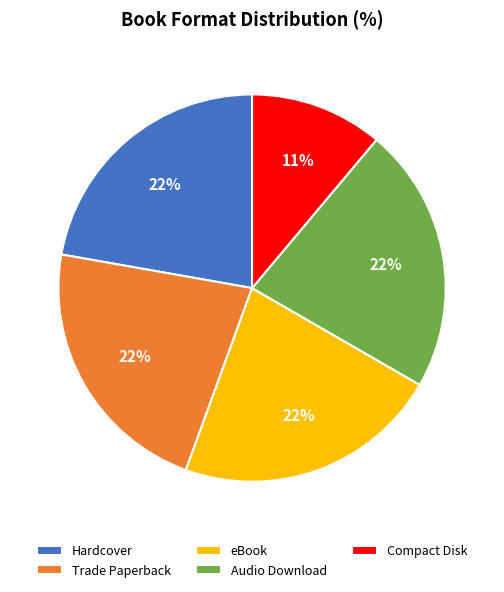

To the nearest percent, what percentage of the pie is Compact Disk?

11%